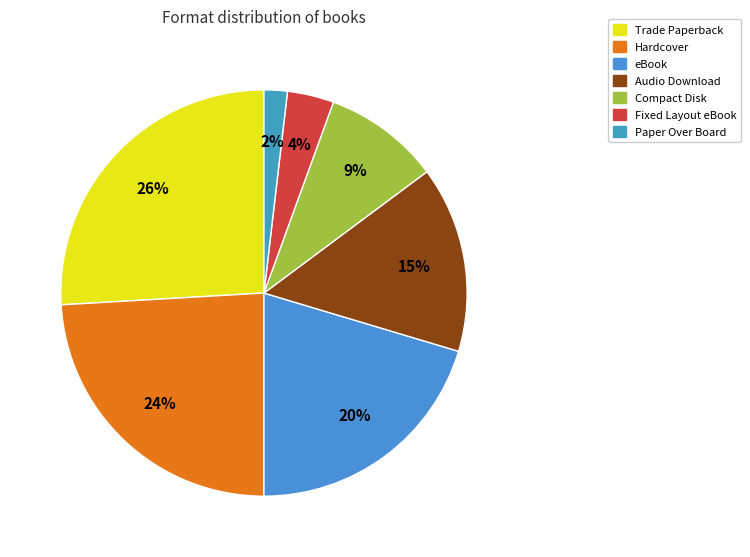

Is it true that Paper Over Board is 2% of the pie?

True